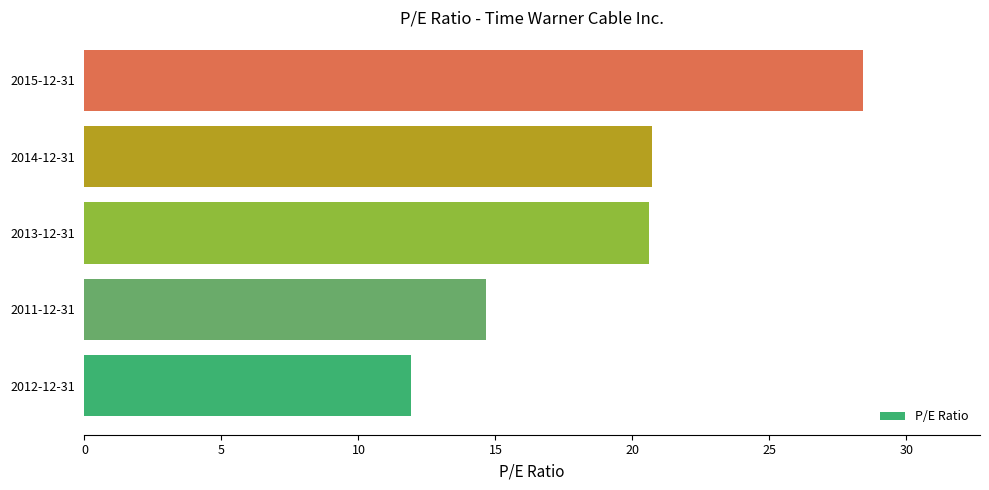

What is the difference between the maximum and minimum values?

16.5